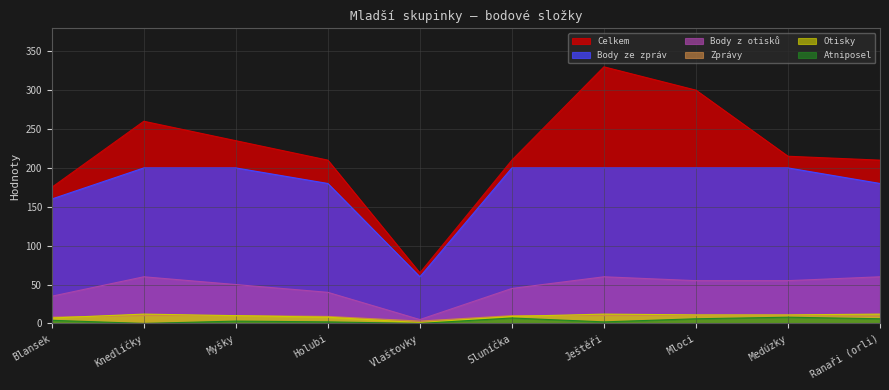

Between Medúzky and Holubi, which is larger?

Medúzky